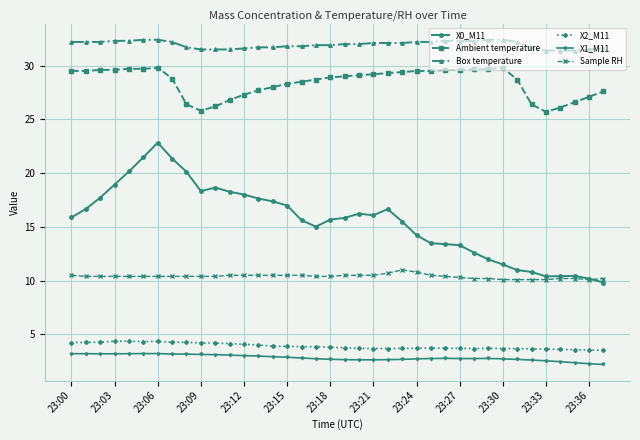

Which series has the largest range (max minus min)?

X0_M11